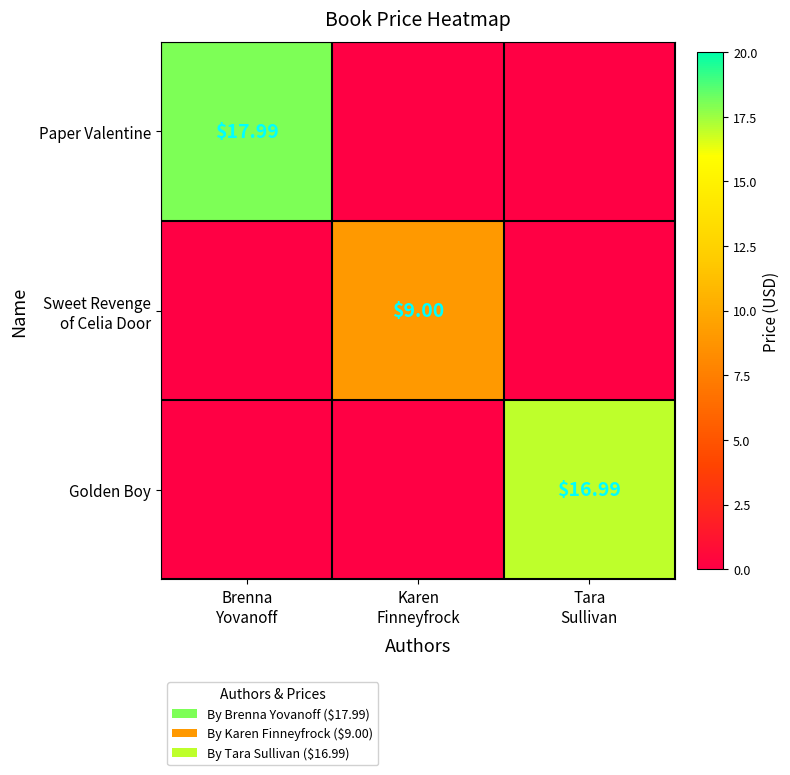

Where is Paper Valentine nearest to the value 8?

Karen Finneyfrock